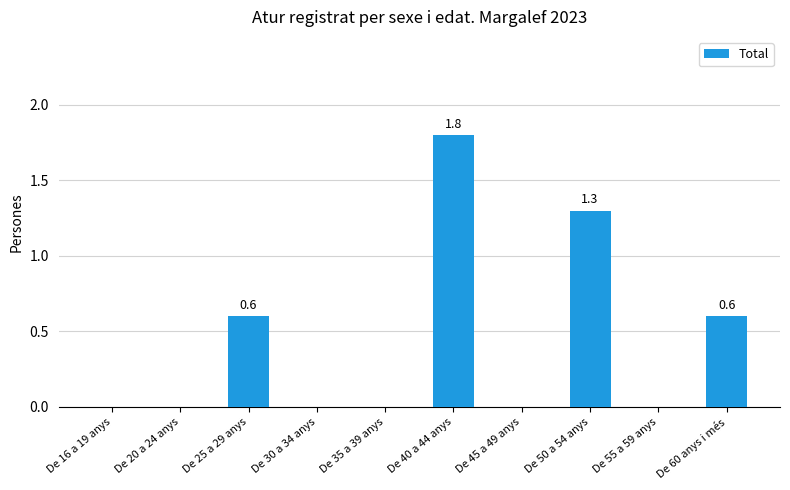

Between De 55 a 59 anys and De 50 a 54 anys, which is larger?

De 50 a 54 anys